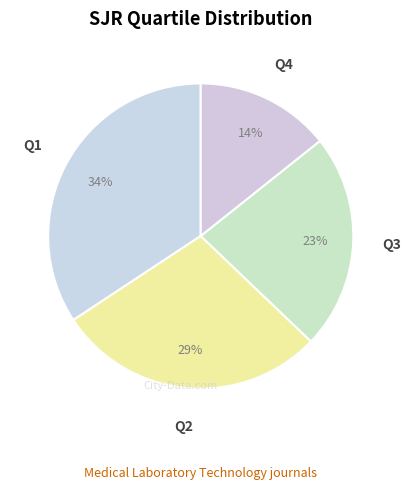

To the nearest percent, what is the difference between the Q4 and Q1 slice percentages?

20%